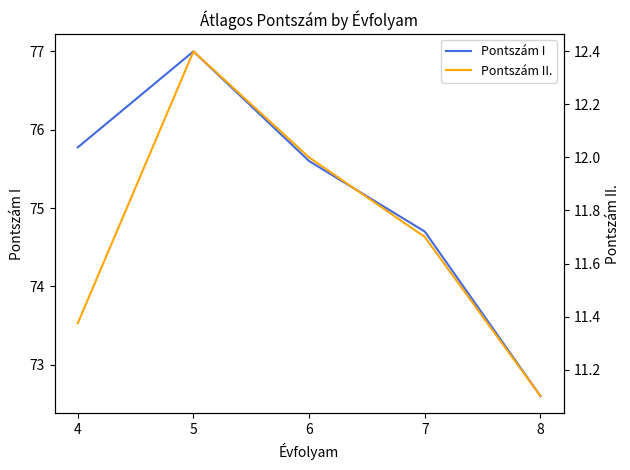

Where is the first local maximum for Pontszám I?

5